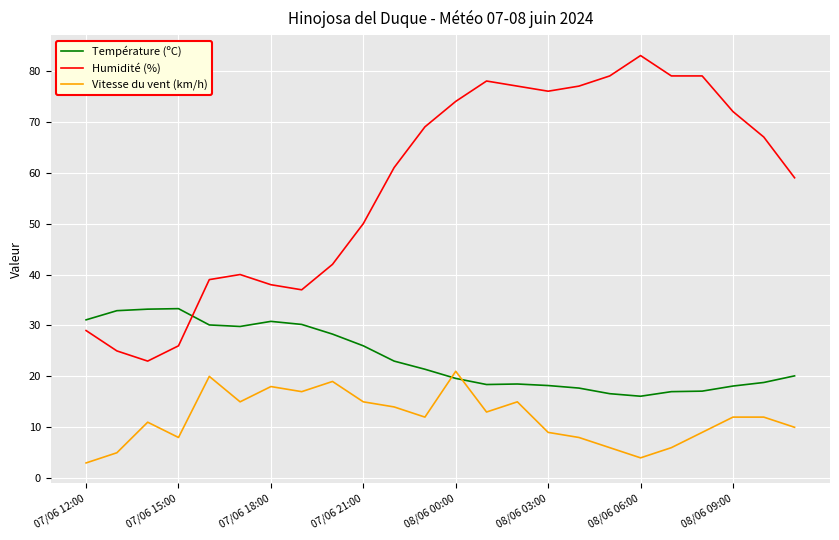

What is the sum of all Vitesse du vent (km/h) values?

282.0